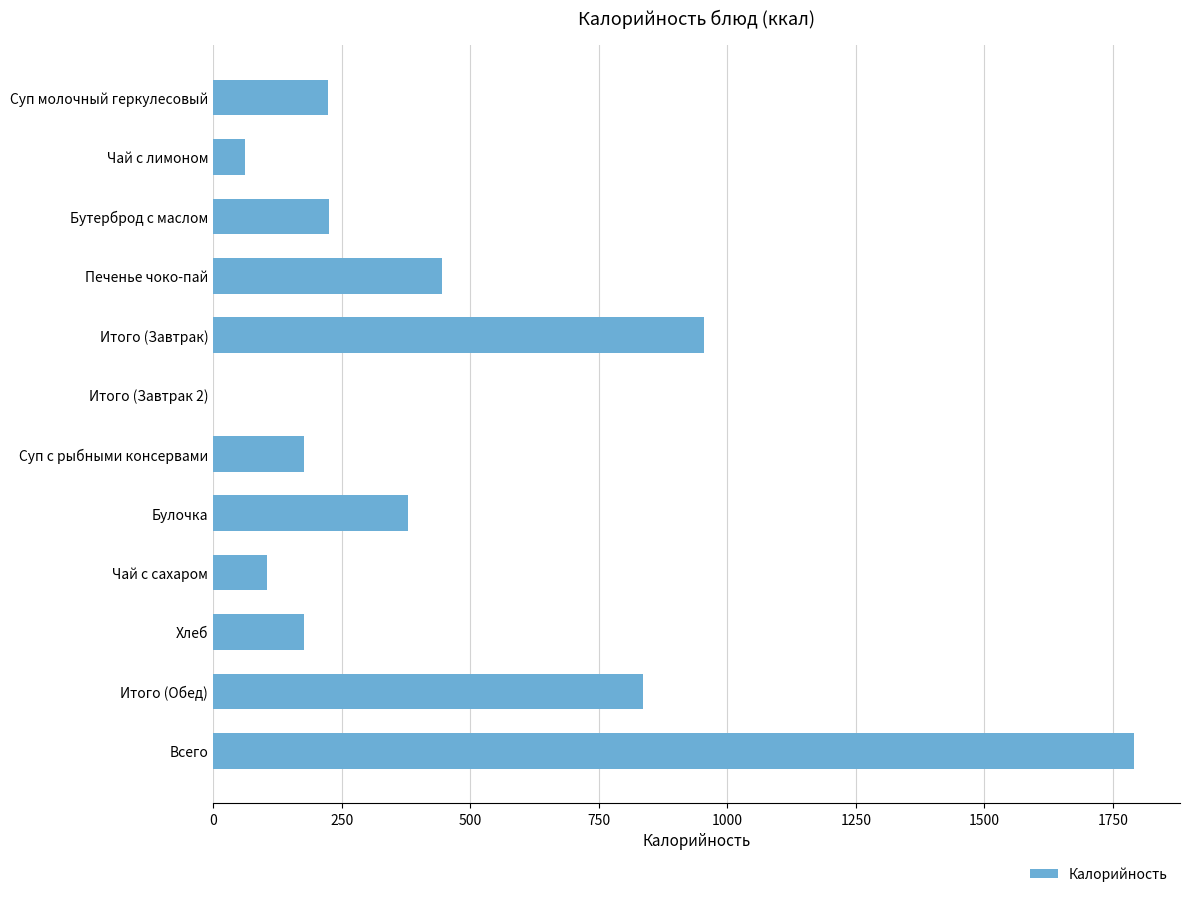

Which label corresponds to the largest value in the chart?

Всего